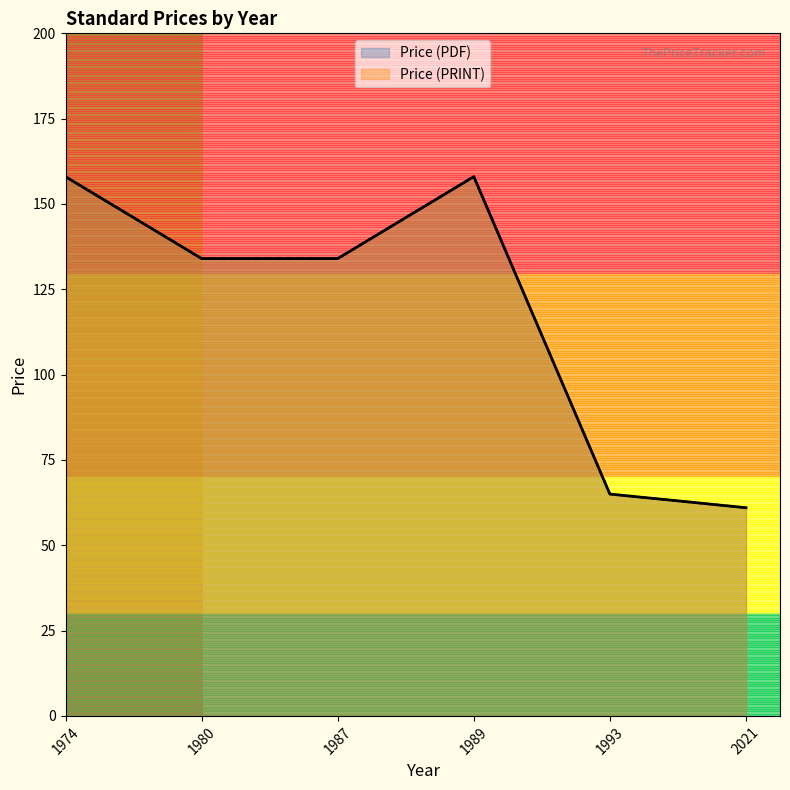

What are all the series names shown in the legend?

Price (PDF), Price (PRINT)